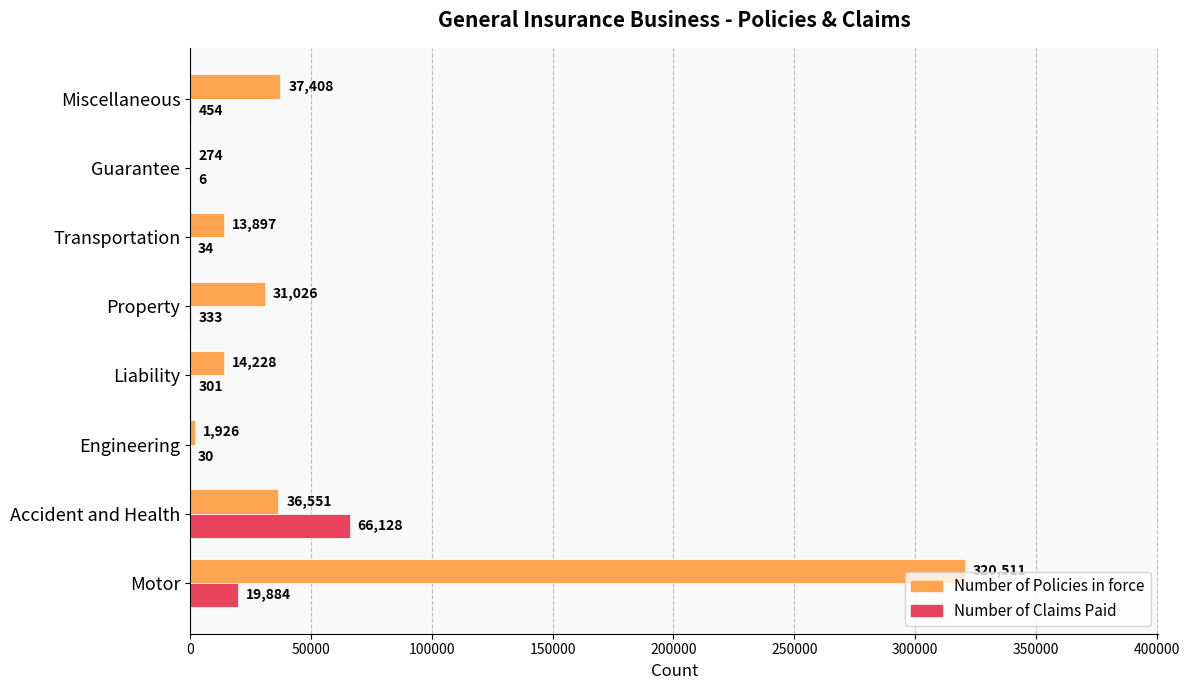

Is the value of Number of Claims Paid at Motor greater than the value of Number of Policies in force at Miscellaneous?

No